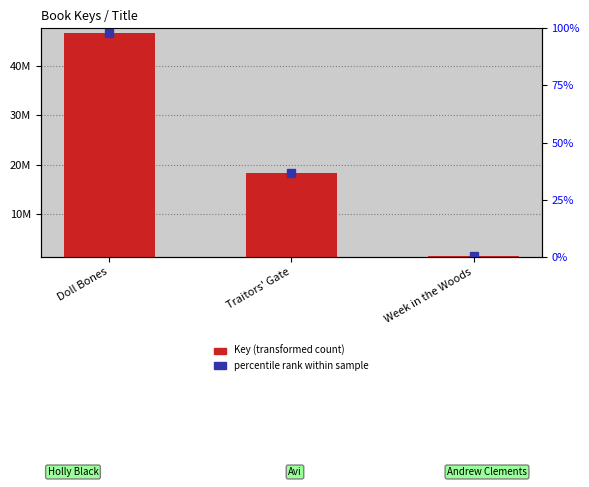

Which category has the lowest value across all series?

Week in the Woods